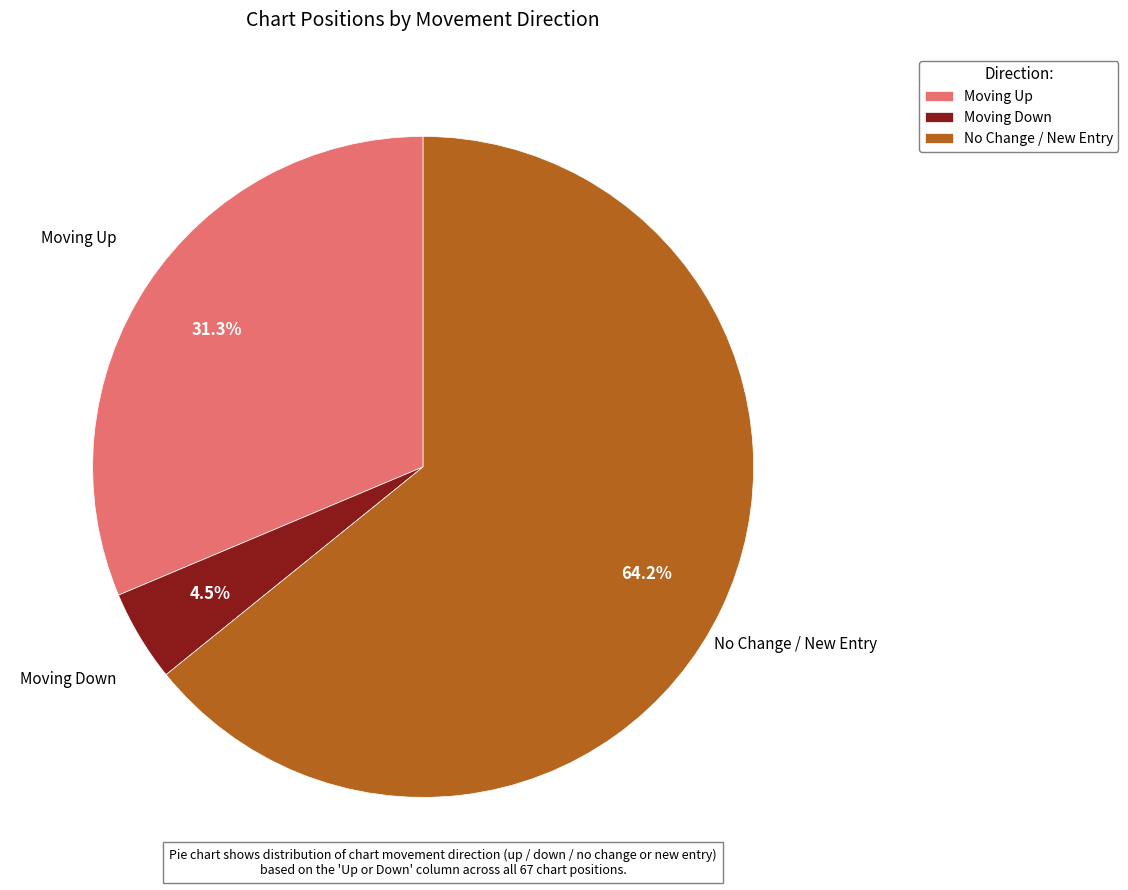

To the nearest percent, what is the difference between the largest and smallest slice percentages?

60%